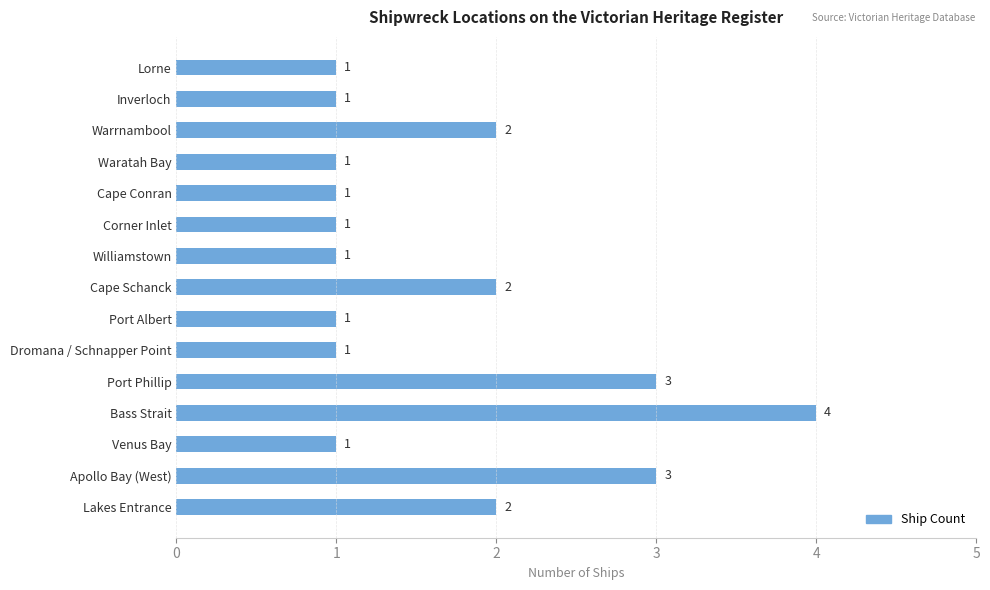

The value at Port Phillip is 3. True or false?

True